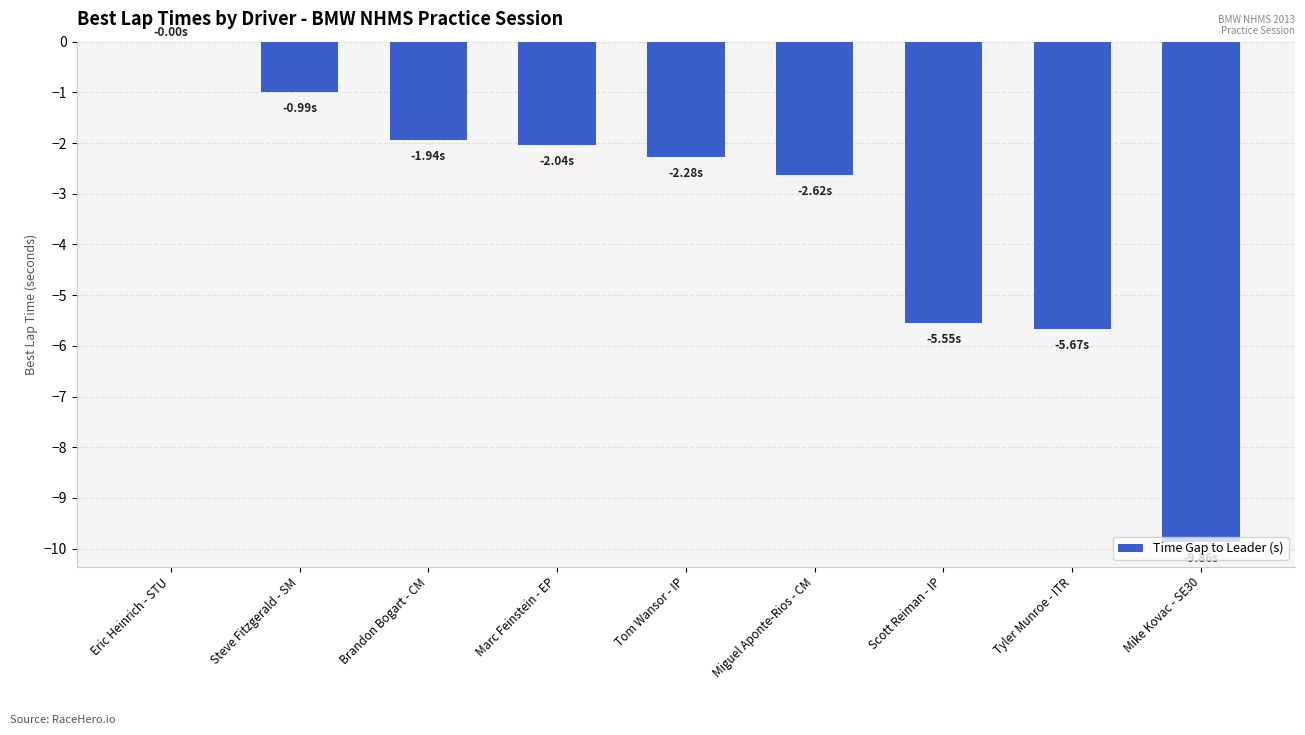

How many categories are shown in the chart?

9